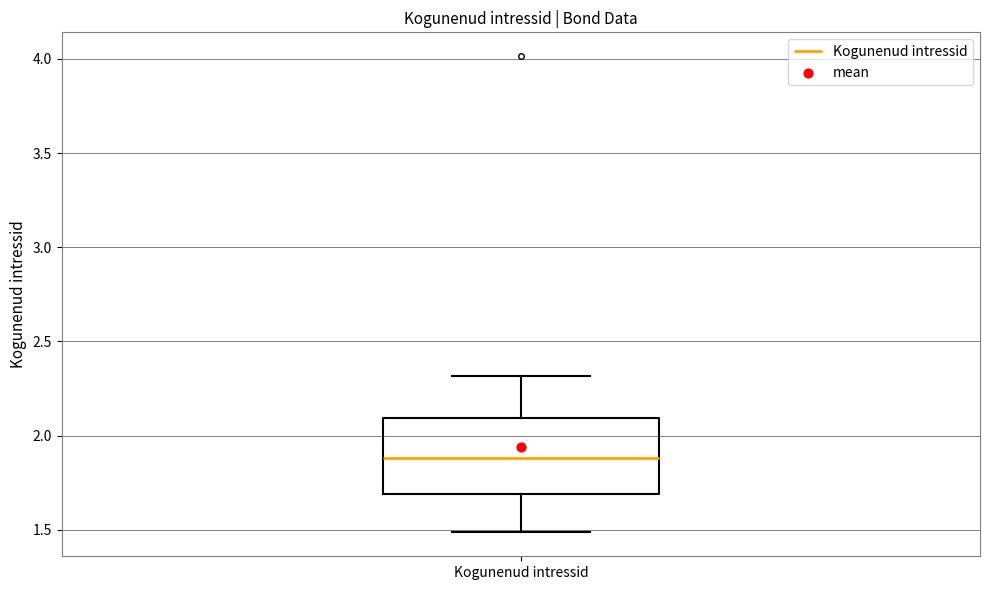

Where is the upper edge of the box for Kogunenud intressid on the y-axis? The values are not printed on the chart, so give them approximately, as read against the axis.

2.1